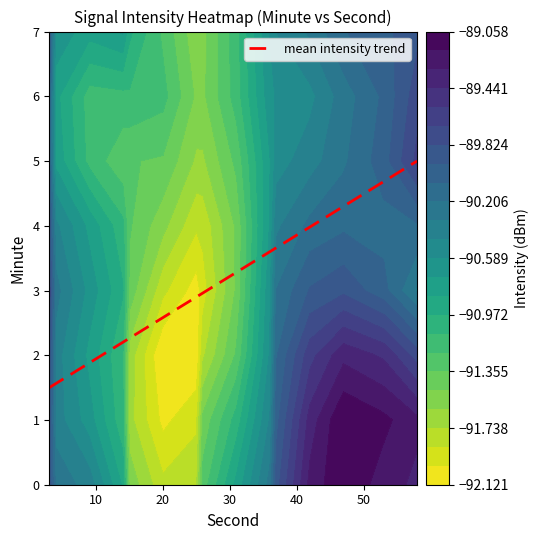

What is the minimum value for mean intensity trend?

1.5